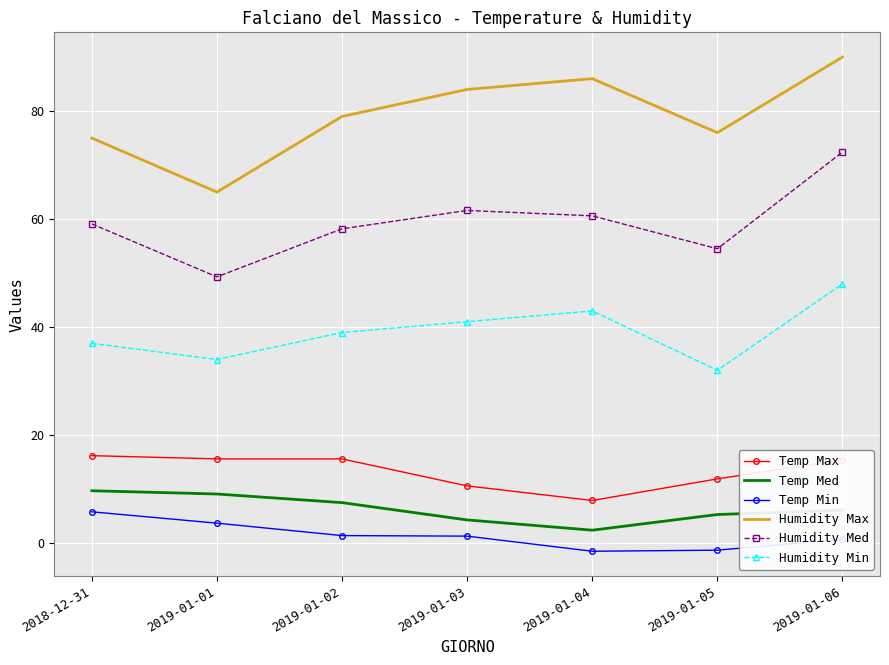

What is the lowest value of the Temp Max series?

7.9